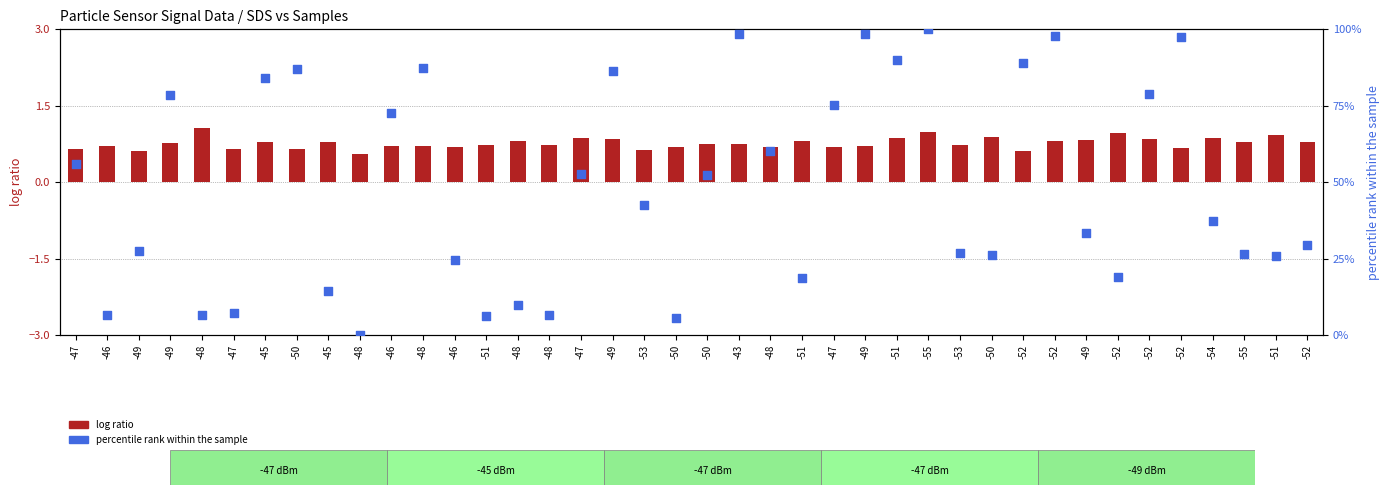

At which category is the sum across all series the highest?

-55